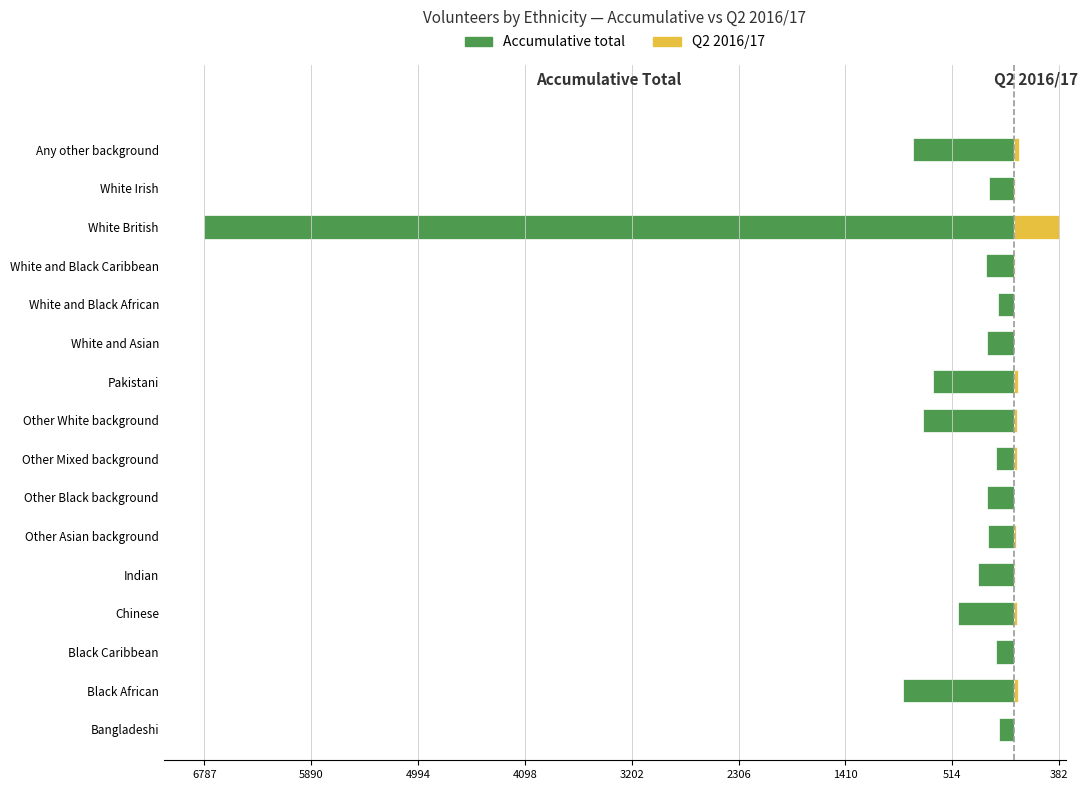

Reading right to left, extract all data points from this chart.

Accumulative total: -844	-209	-6787	-227	-134	-220	-674	-762	-150	-226	-214	-294	-467	-148	-928	-120
Q2 2016/17: 44	15	382	11	7	8	34	29	25	0	21	14	28	5	41	4